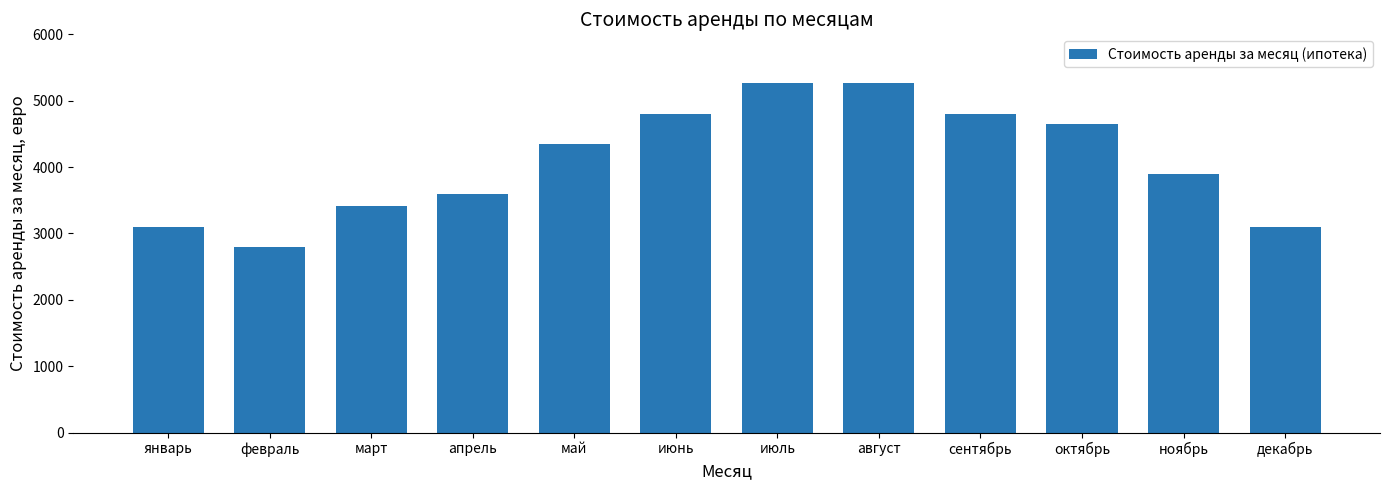

How many values are below 4340?

6